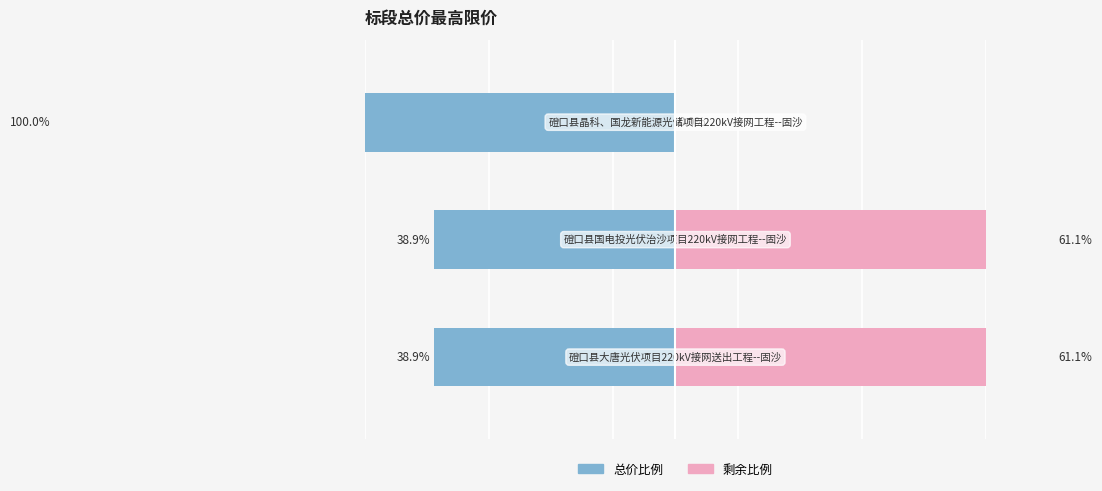

What is the maximum value for 余量?

61.1